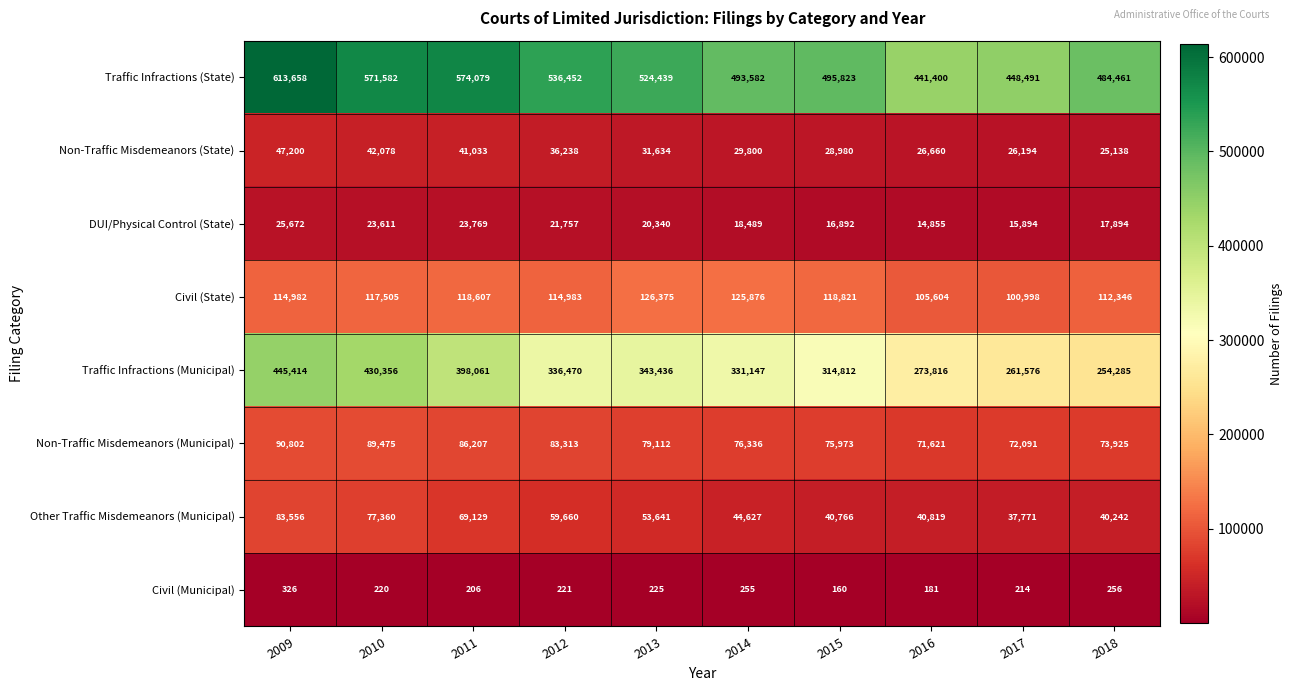

What is the average value of the Traffic Infractions (State) series?

518397